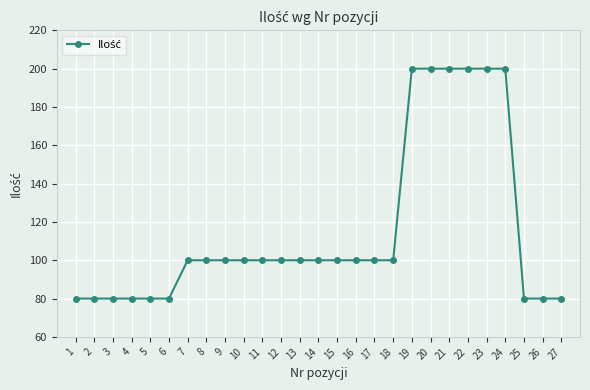

Reading left to right, transcribe all the data shown in this chart.

1=80	2=80	3=80	4=80	5=80	6=80	7=100	8=100	9=100	10=100	11=100	12=100	13=100	14=100	15=100	16=100	17=100	18=100	19=200	20=200	21=200	22=200	23=200	24=200	25=80	26=80	27=80